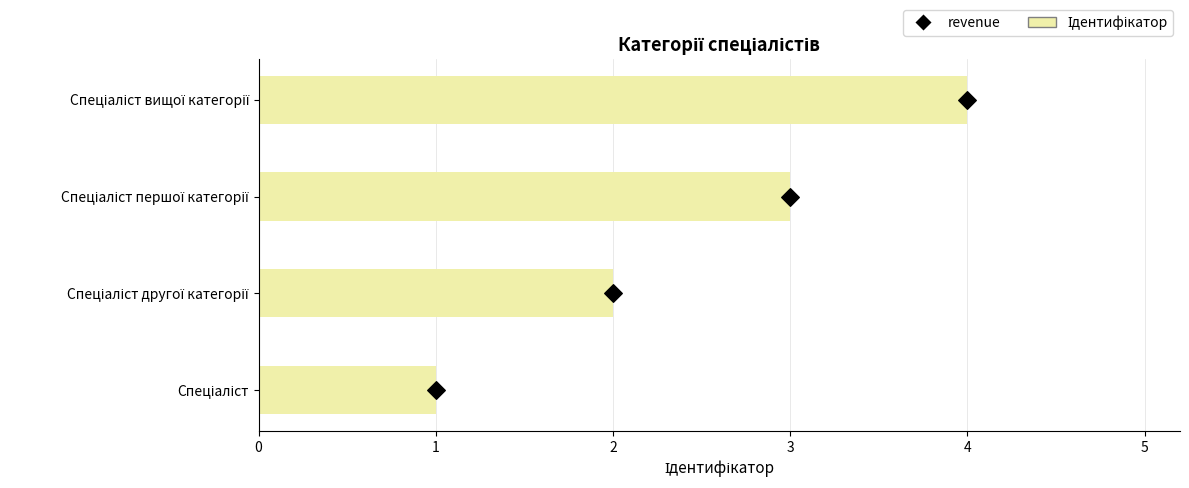

Which series has the largest total across all categories?

Ідентифікатор